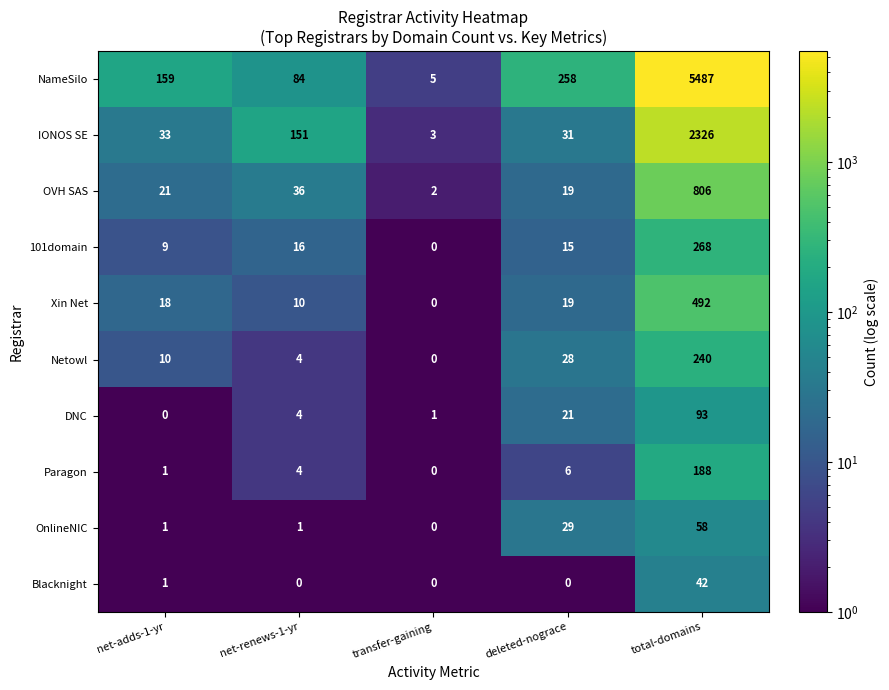

Rank the series at total-domains from lowest to highest value.

Blacknight, OnlineNIC, DNC, Paragon, Netowl, 101domain, Xin Net, OVH SAS, IONOS SE, NameSilo